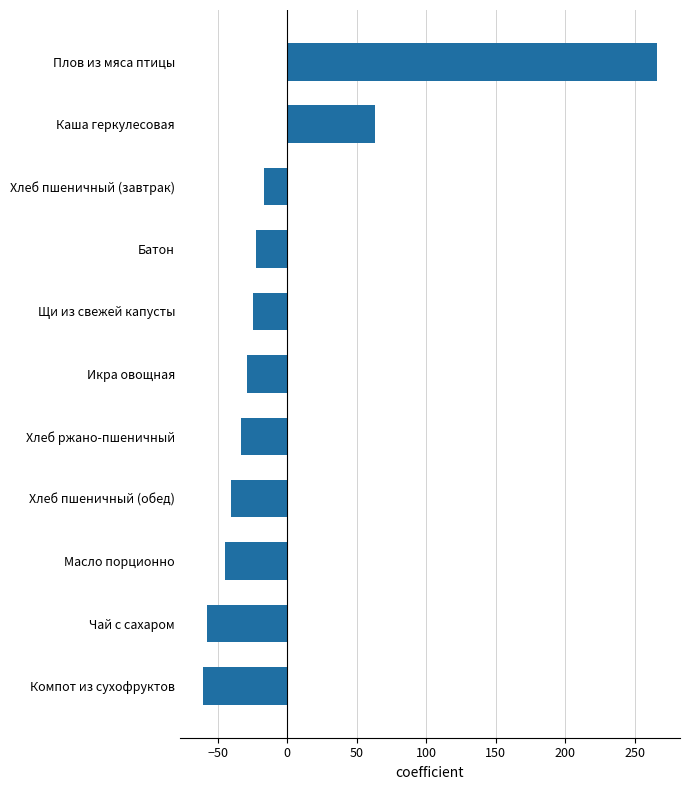

What is the approximate value at Хлеб ржано-пшеничный?

-33.0